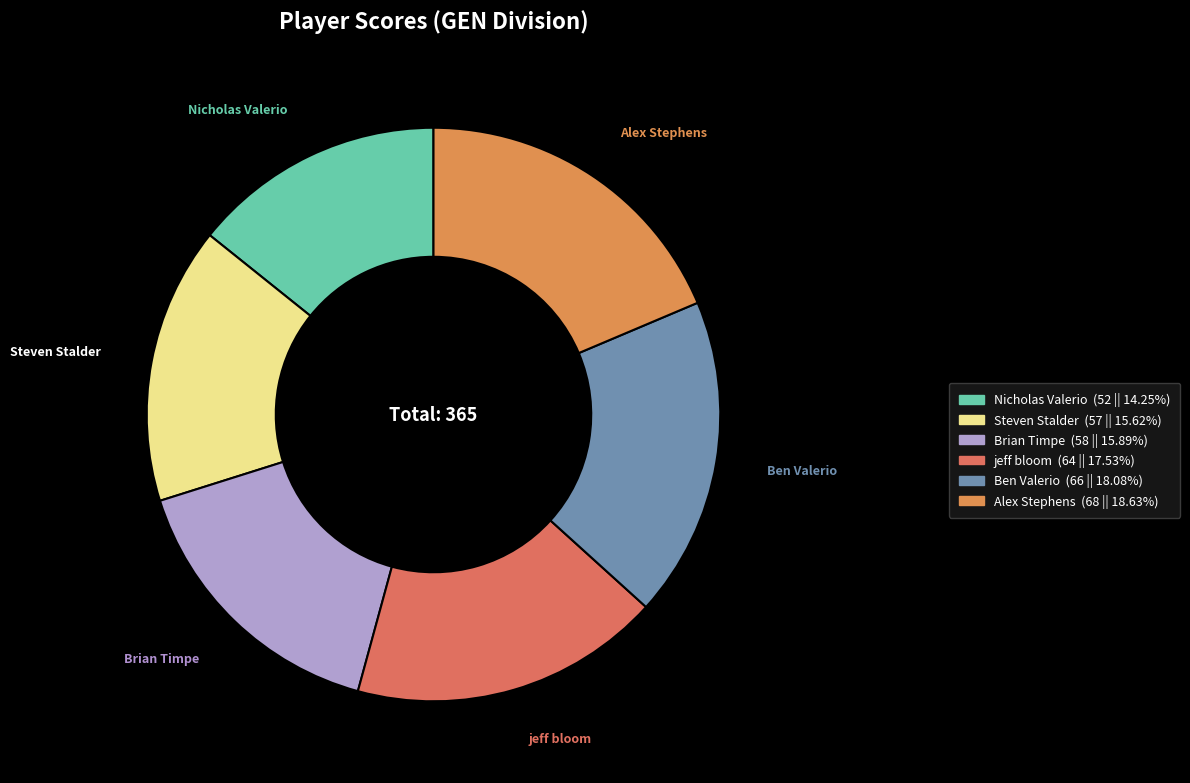

What is the ratio of the value at Nicholas Valerio to the value at Ben Valerio?

0.8